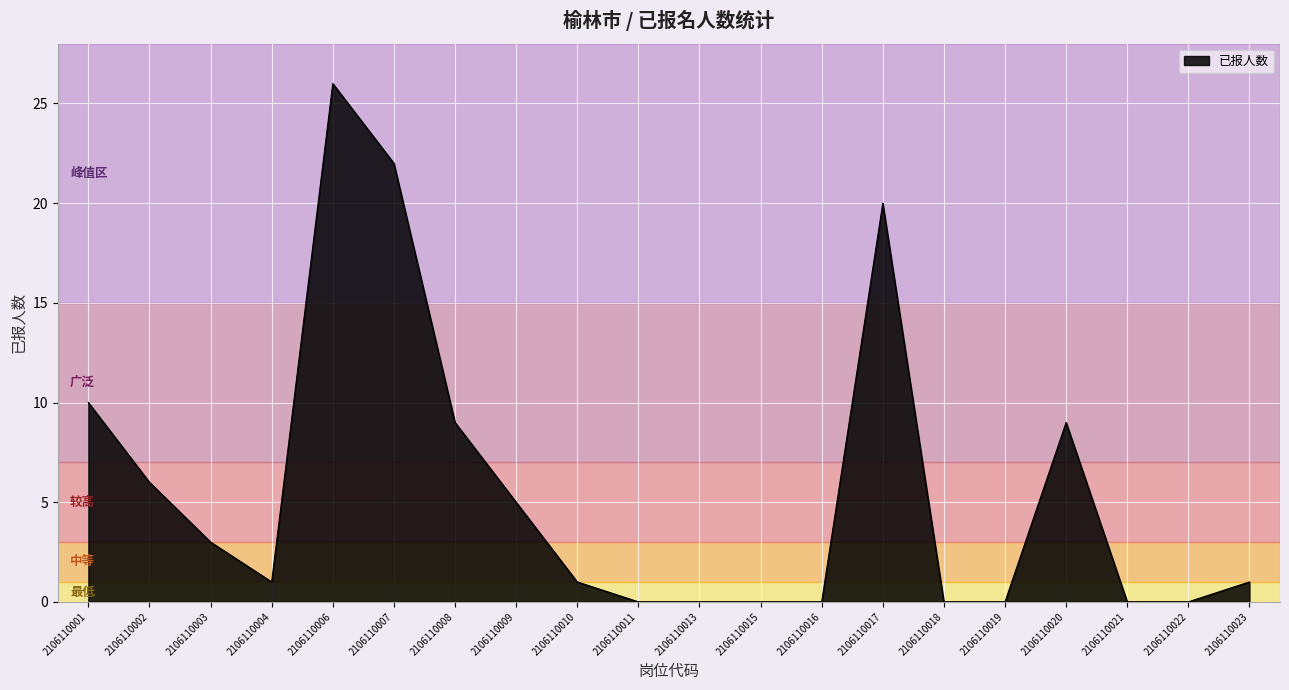

At which label does the data first exceed 1?

2106110001